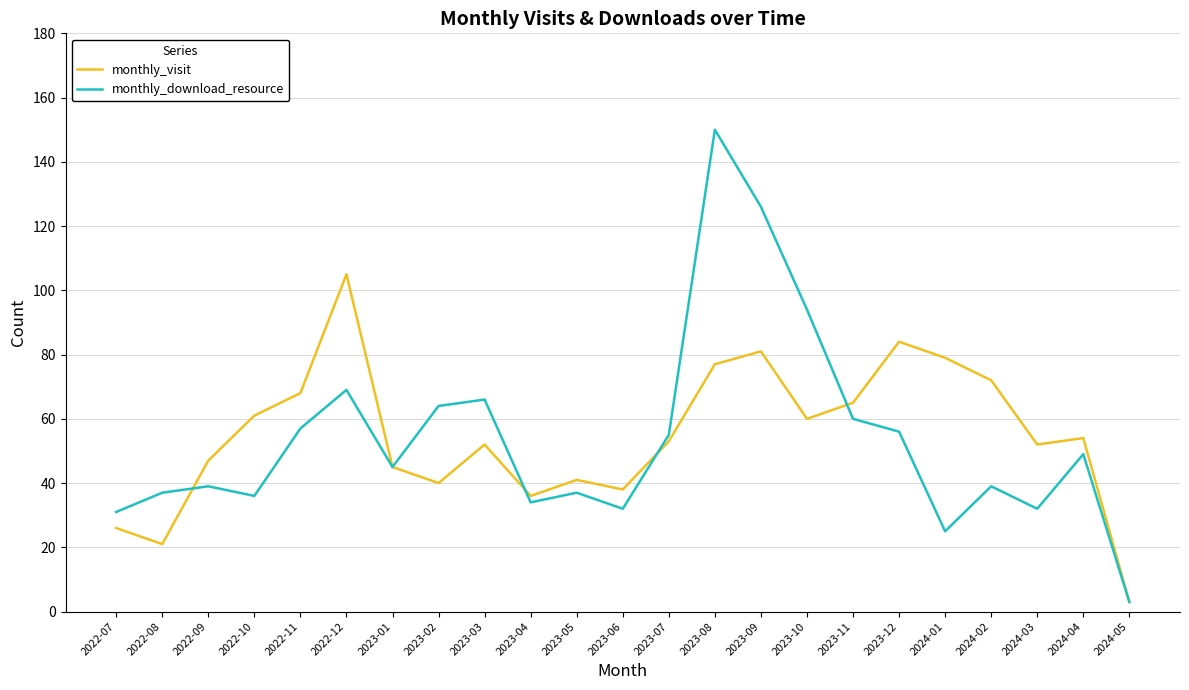

Does the chart display data point markers on the line(s)?

No